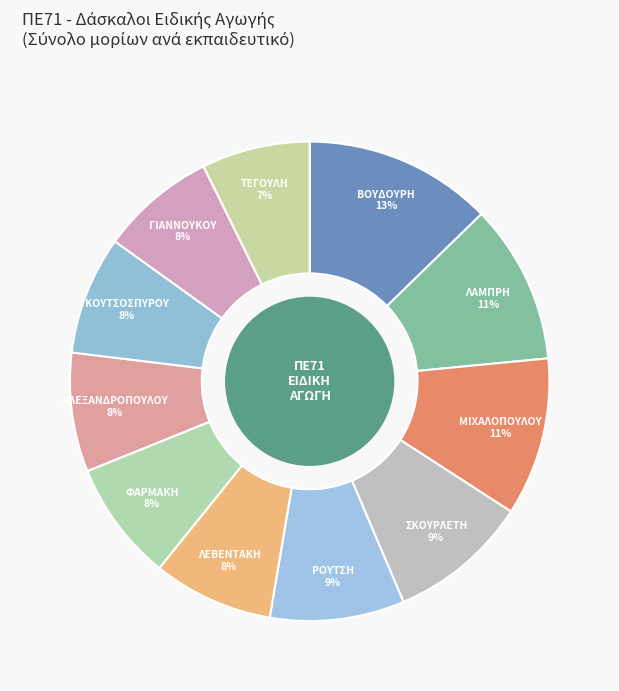

What is the largest slice in the pie chart?

ΒΟΥΔΟΥΡΗ ΣΤΑΥΡΟΥΛΑ